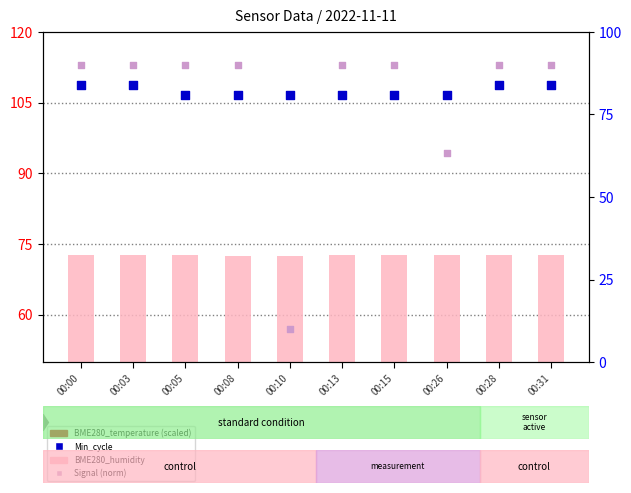

Which series has the largest total across all categories?

Min_cycle (scaled)